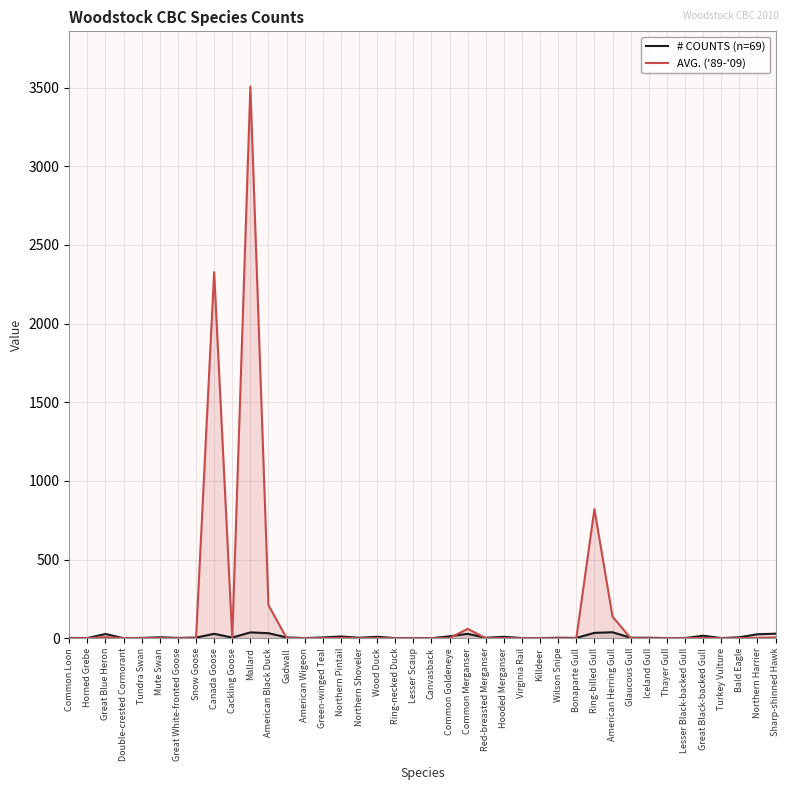

Between which two adjacent categories do AVG. ('89-'09) and # COUNTS (n=69) first intersect?

Snow Goose and Canada Goose